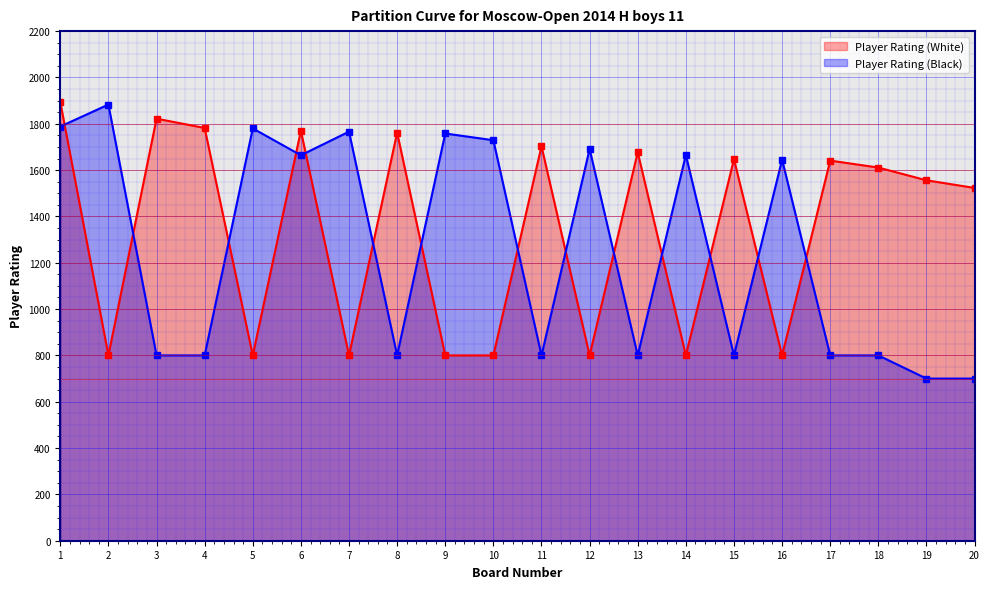

Reading left to right, extract all data points from this chart.

Player Rating (White): 1=1894	2=800	3=1822	4=1782	5=800	6=1770	7=800	8=1762	9=800	10=800	11=1703	12=800	13=1677	14=800	15=1647	16=800	17=1641	18=1611	19=1556	20=1523
Player Rating (Black): 1=1788	2=1883	3=800	4=800	5=1780	6=1664	7=1766	8=800	9=1758	10=1729	11=800	12=1691	13=800	14=1665	15=800	16=1645	17=800	18=800	19=700	20=700